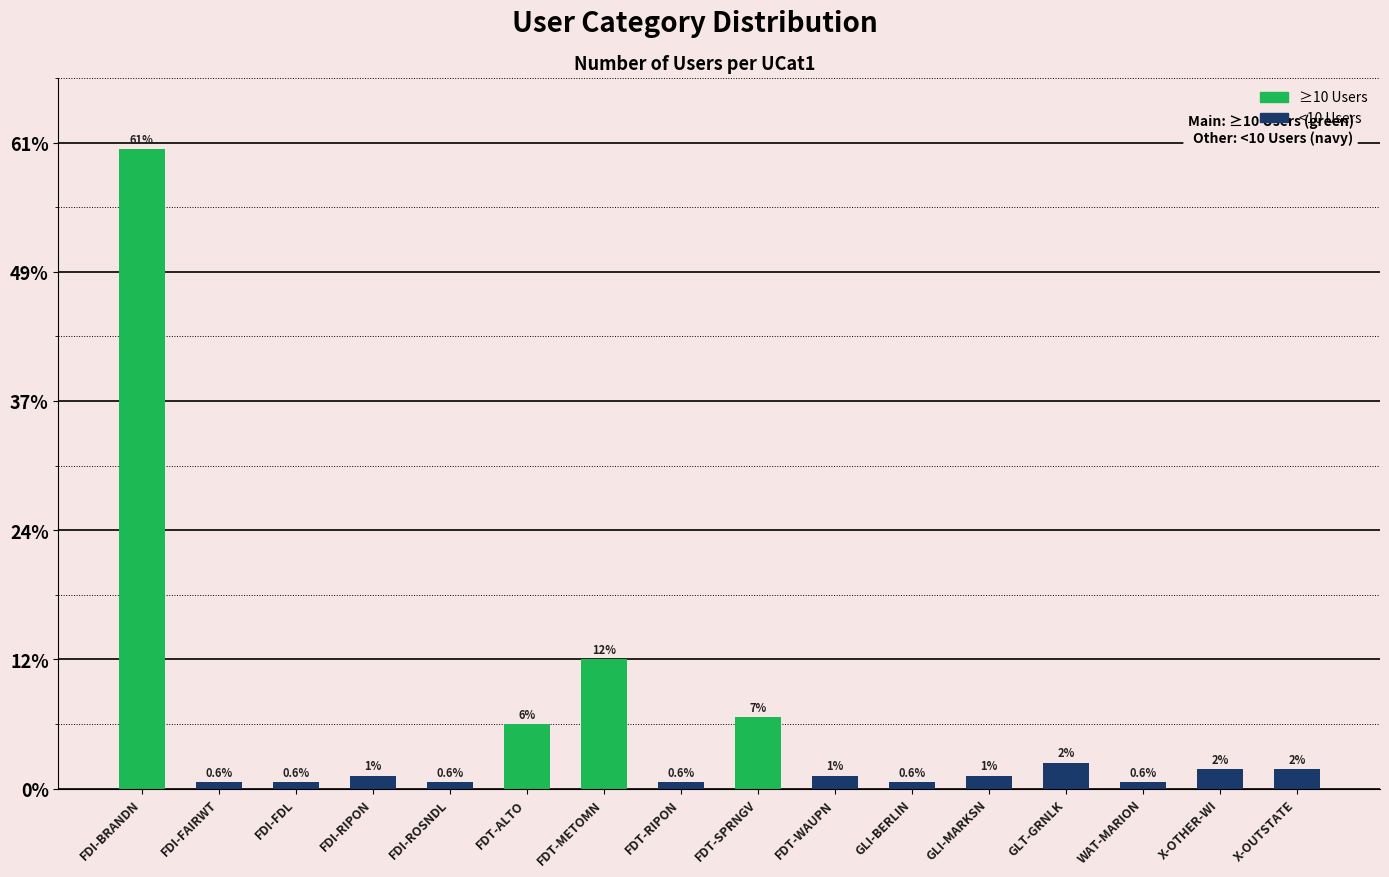

At which label is the value closest to 50?

FDT-METOMN